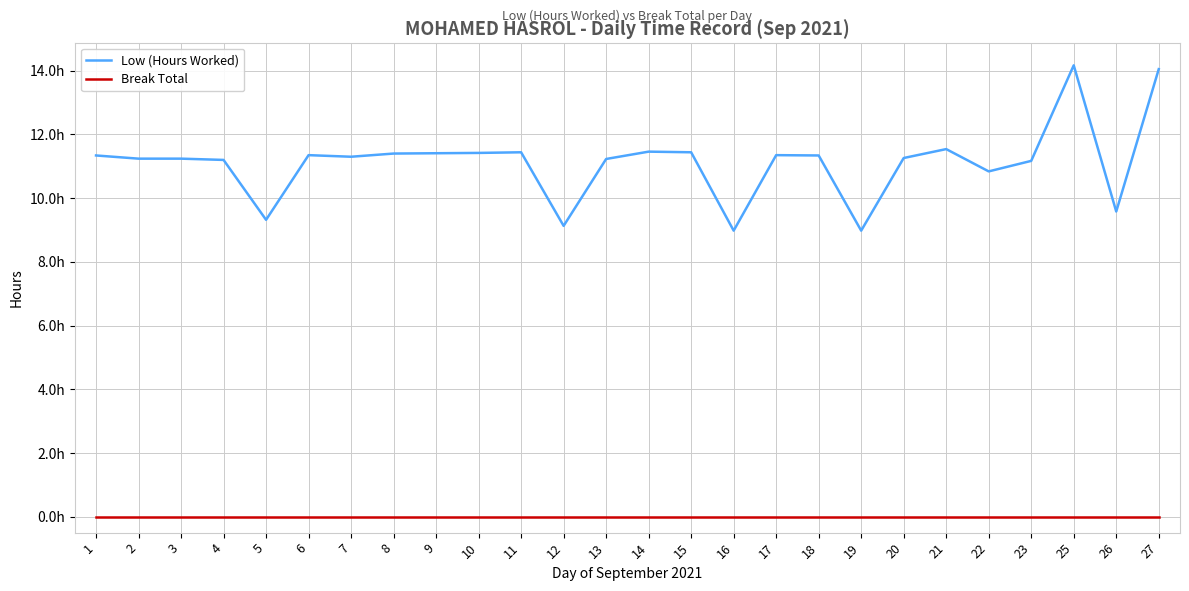

Does the chart have visible grid lines?

Yes